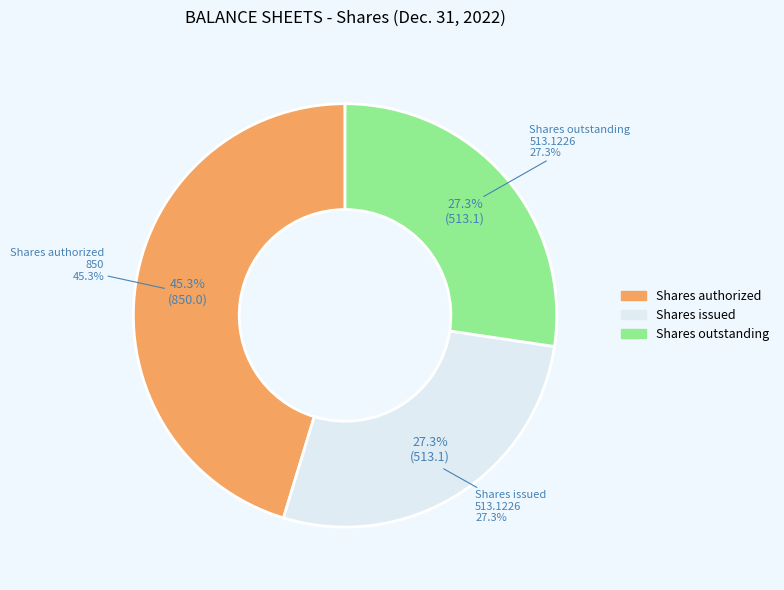

To the nearest percent, what portion does Shares issued represent?

27%